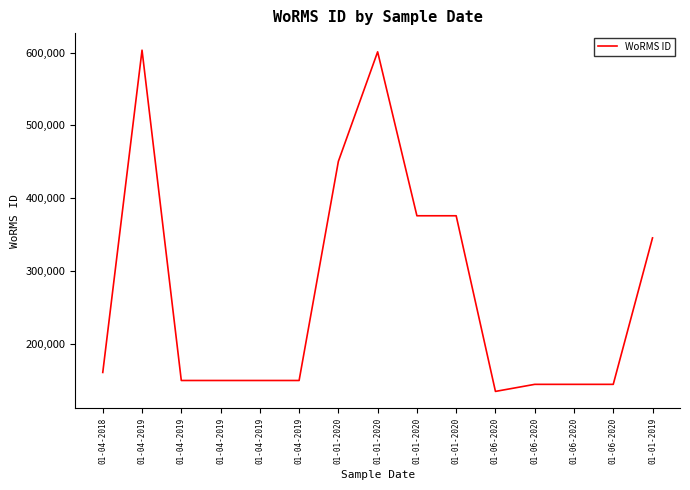

Reading left to right, what are all the values shown in this chart?

160576	603429	149538	149538	149538	149538	450619	601148	375881	375881	134526	144228	144228	144228	345462